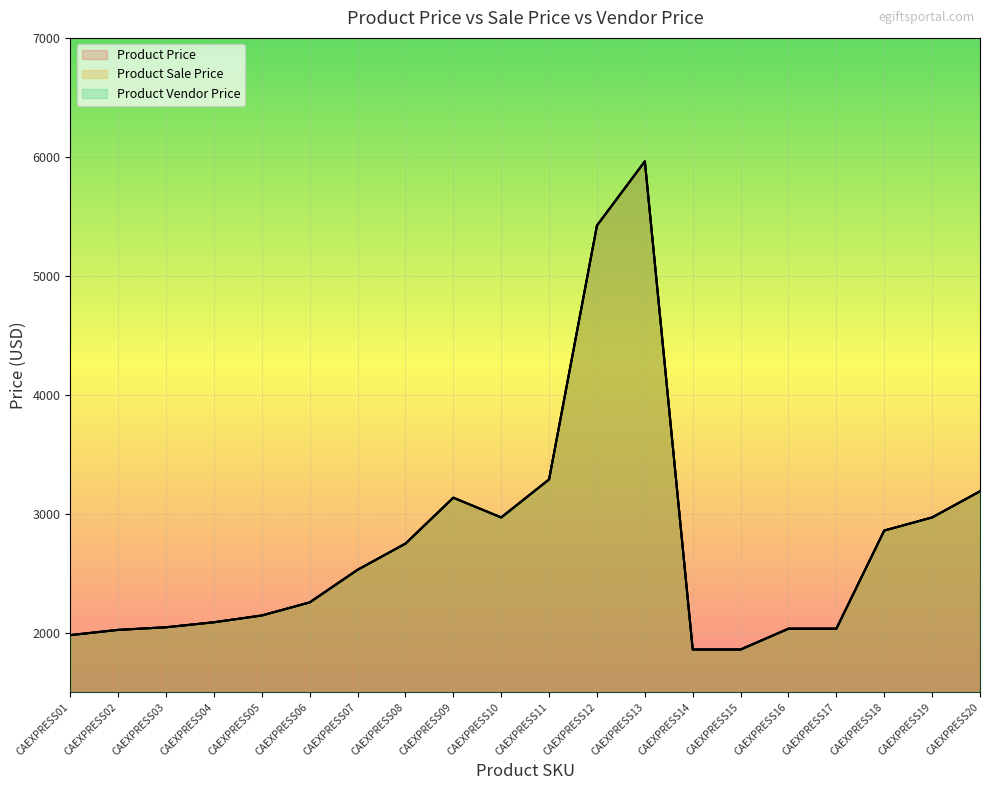

What is the difference between the maximum and minimum values in the Product Vendor Price series?

4103